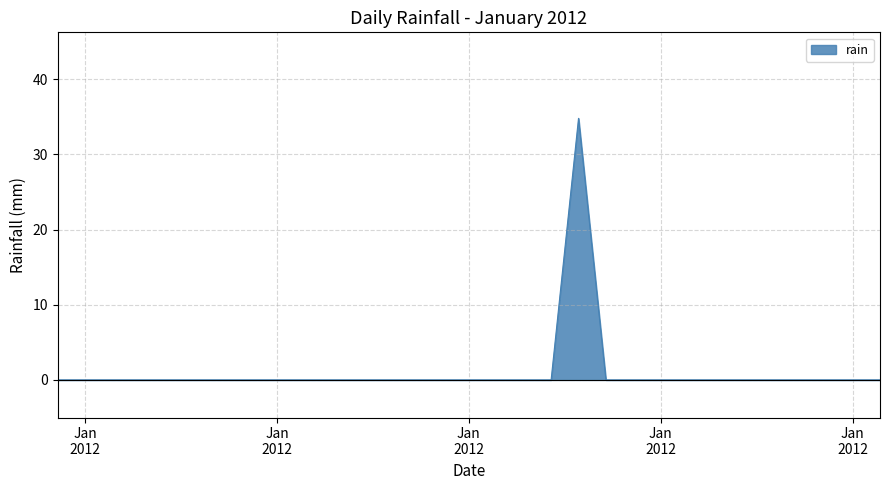

What is the difference between the maximum and minimum values?

34.8